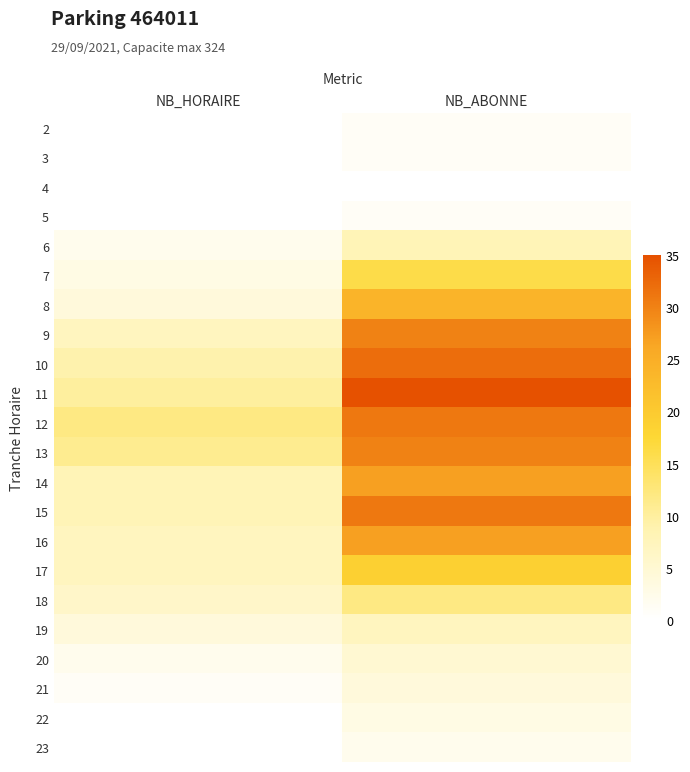

Reading left to right, list all the values displayed in this chart.

2: NB_HORAIRE=0	NB_ABONNE=1
3: NB_HORAIRE=0	NB_ABONNE=1
4: NB_HORAIRE=0	NB_ABONNE=0
5: NB_HORAIRE=0	NB_ABONNE=1
6: NB_HORAIRE=2	NB_ABONNE=8
7: NB_HORAIRE=3	NB_ABONNE=16
8: NB_HORAIRE=4	NB_ABONNE=24
9: NB_HORAIRE=7	NB_ABONNE=30
10: NB_HORAIRE=9	NB_ABONNE=32
11: NB_HORAIRE=10	NB_ABONNE=35
12: NB_HORAIRE=12	NB_ABONNE=31
13: NB_HORAIRE=11	NB_ABONNE=30
14: NB_HORAIRE=8	NB_ABONNE=27
15: NB_HORAIRE=8	NB_ABONNE=31
16: NB_HORAIRE=7	NB_ABONNE=27
17: NB_HORAIRE=7	NB_ABONNE=19
18: NB_HORAIRE=6	NB_ABONNE=12
19: NB_HORAIRE=4	NB_ABONNE=7
20: NB_HORAIRE=2	NB_ABONNE=5
21: NB_HORAIRE=1	NB_ABONNE=4
22: NB_HORAIRE=0	NB_ABONNE=3
23: NB_HORAIRE=0	NB_ABONNE=2